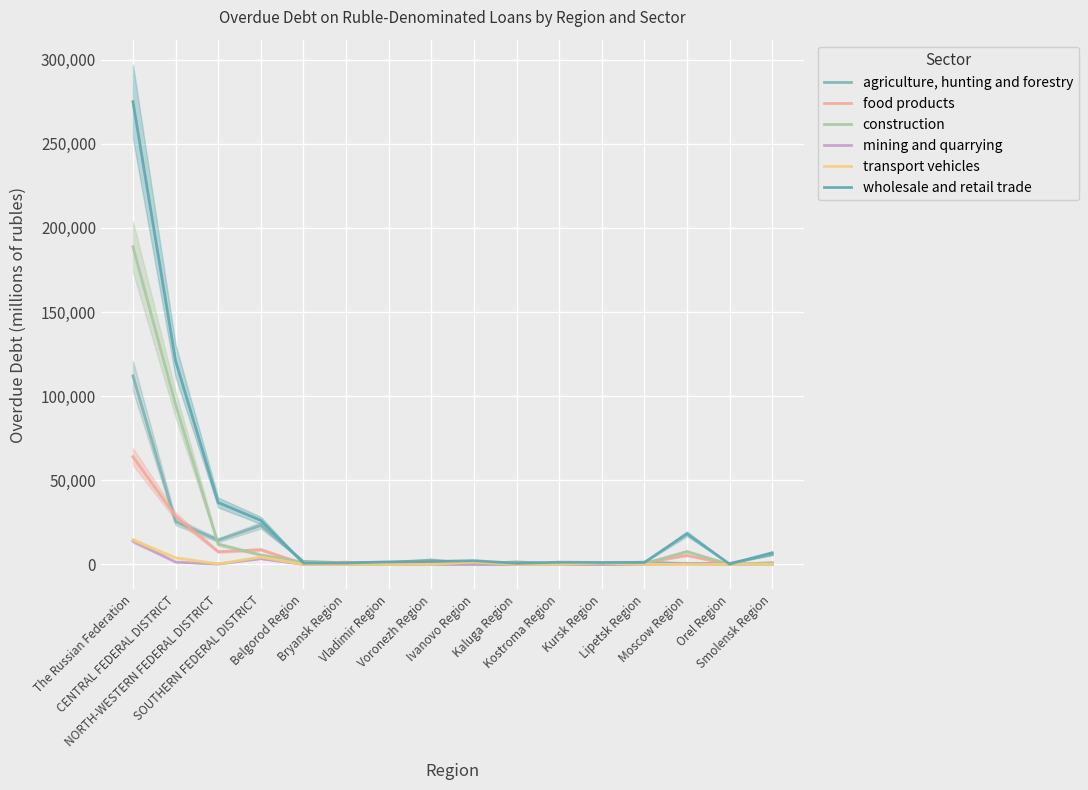

At which label does mining and quarrying first exceed 8?

The Russian Federation